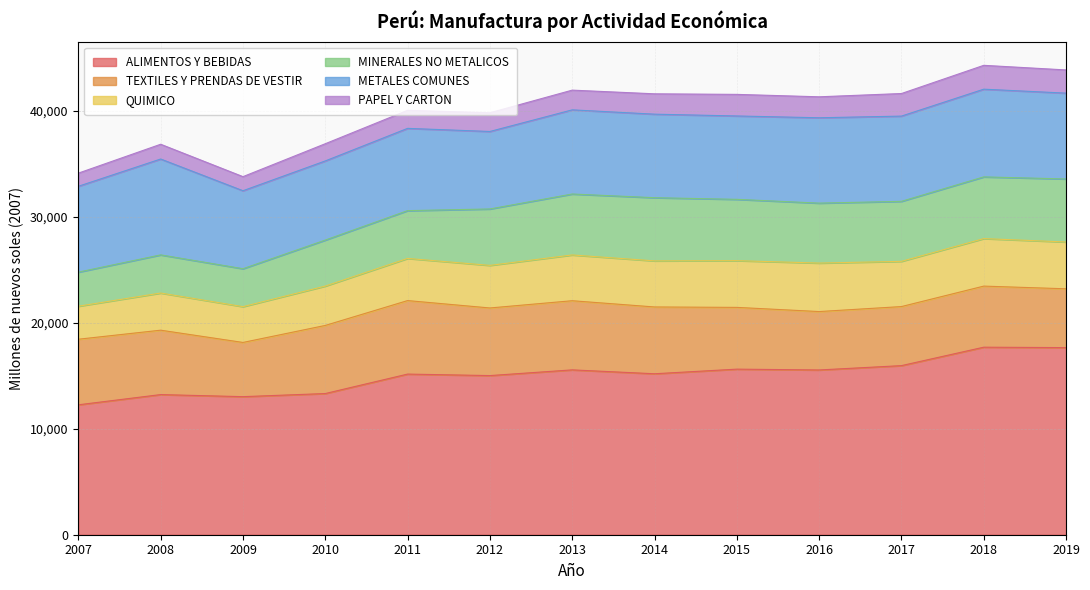

What is the value of the ALIMENTOS Y BEBIDAS point at the 4th from the left?

13330